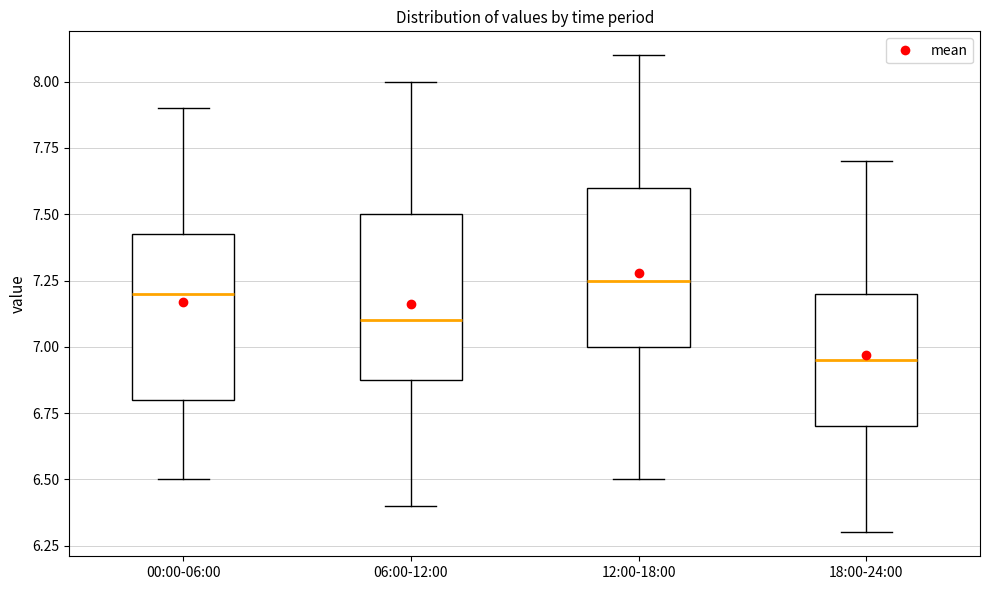

Reading left to right, read every box against the y-axis: the position of its median line, the range the box covers, and the ends of its whiskers. The values are not printed on the chart, so give them approximately, as read against the axis.

00:00-06:00: median 7.20, box 6.80 to 7.45, whiskers 6.50 to 7.90
06:00-12:00: median 7.10, box 6.90 to 7.50, whiskers 6.40 to 8.00
12:00-18:00: median 7.25, box 7.00 to 7.60, whiskers 6.50 to 8.10
18:00-24:00: median 6.95, box 6.70 to 7.20, whiskers 6.30 to 7.70